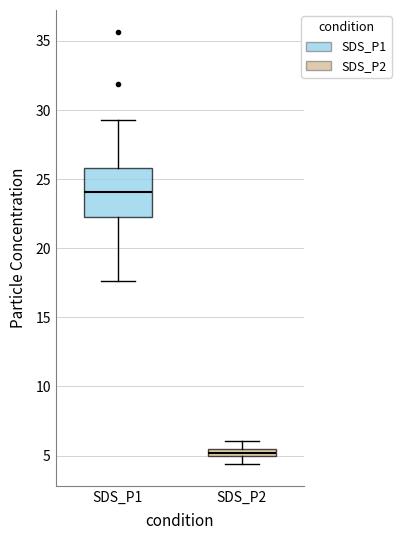

Which box has the lowest median line?

SDS_P2